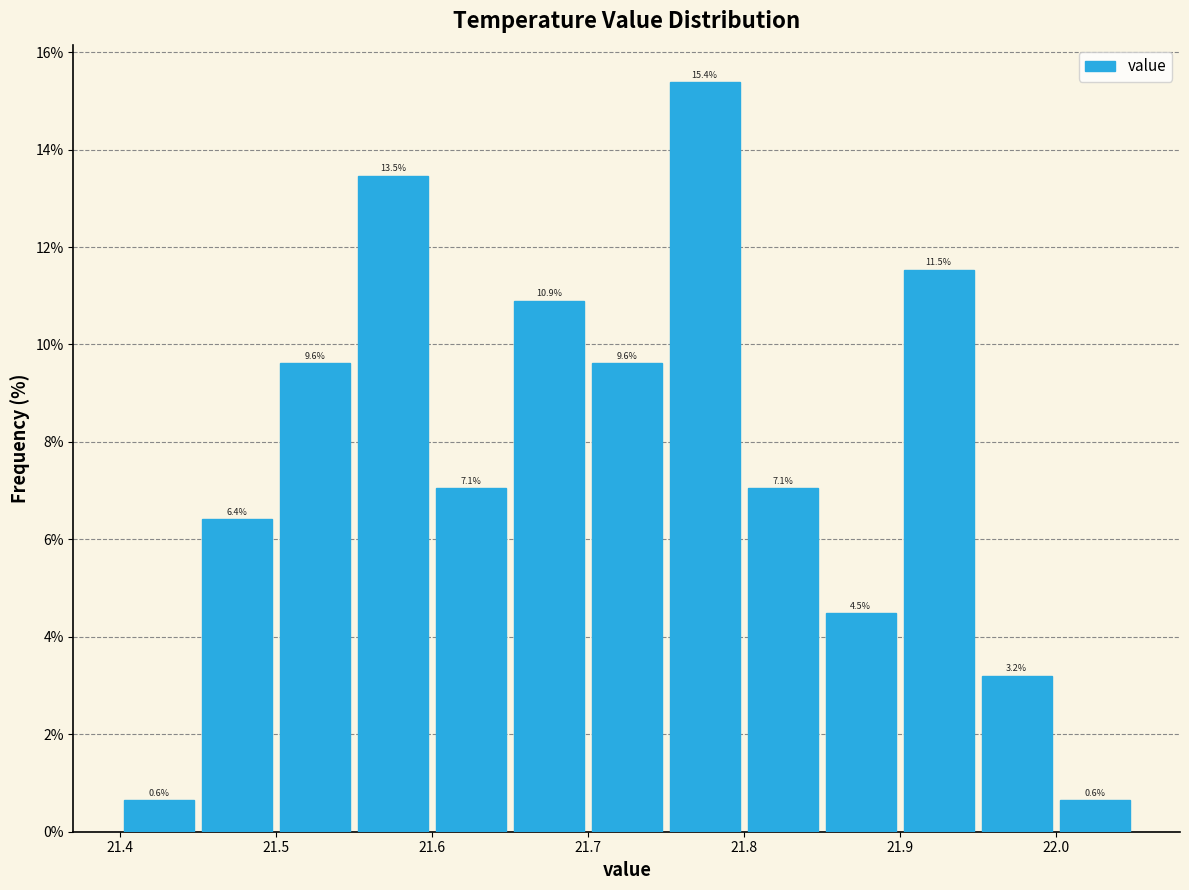

What is the height of the bar covering 21.75 to 21.80 on the x-axis?

15.4